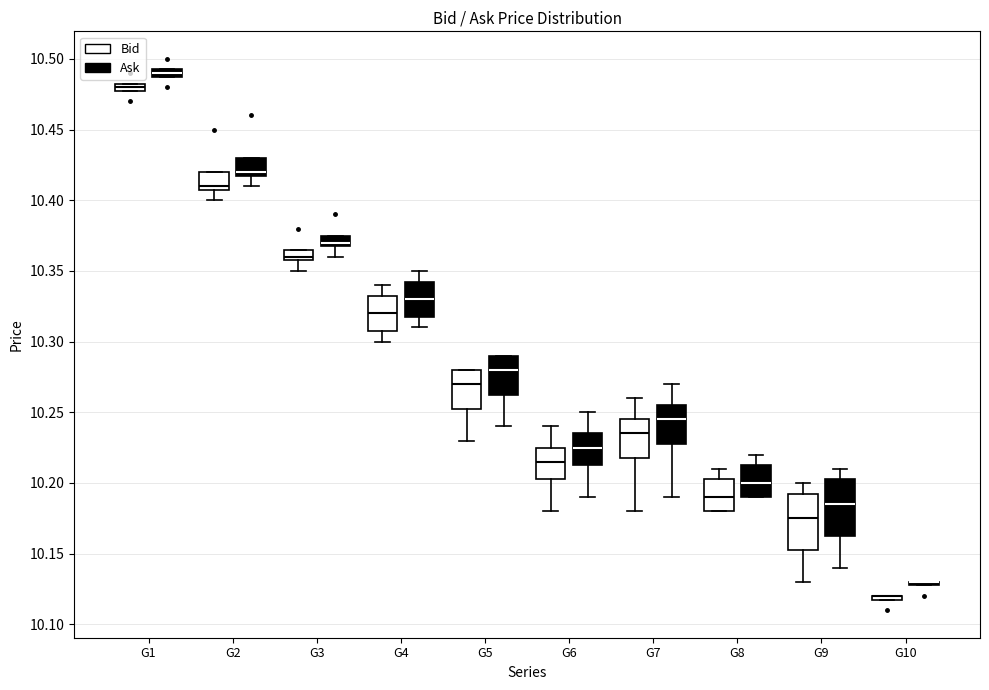

Where does the upper whisker of the box for G9 (Ask) end on the y-axis? The values are not printed on the chart, so give them approximately, as read against the axis.

10.210